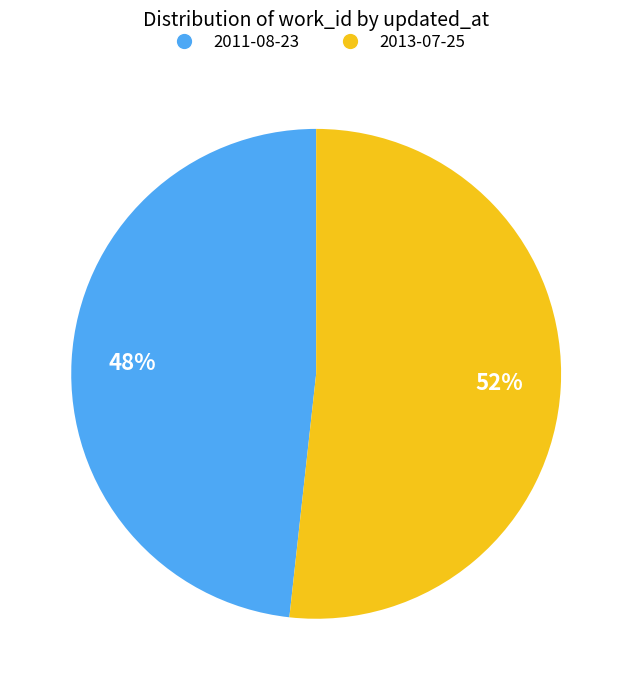

Which category has the smallest portion of the pie?

2011-08-23